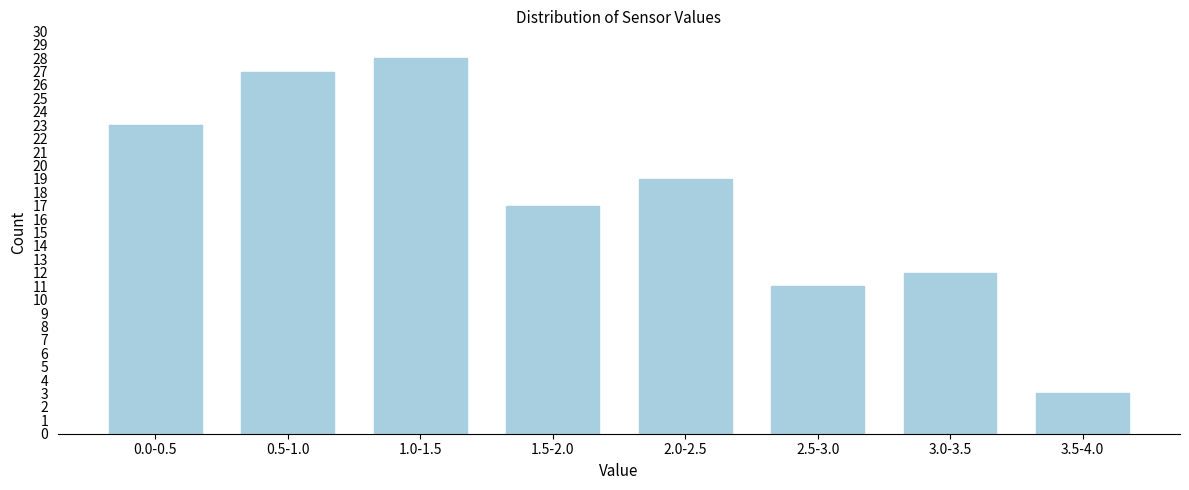

Reading left to right, extract all data points from this chart.

23	27	28	17	19	11	12	3